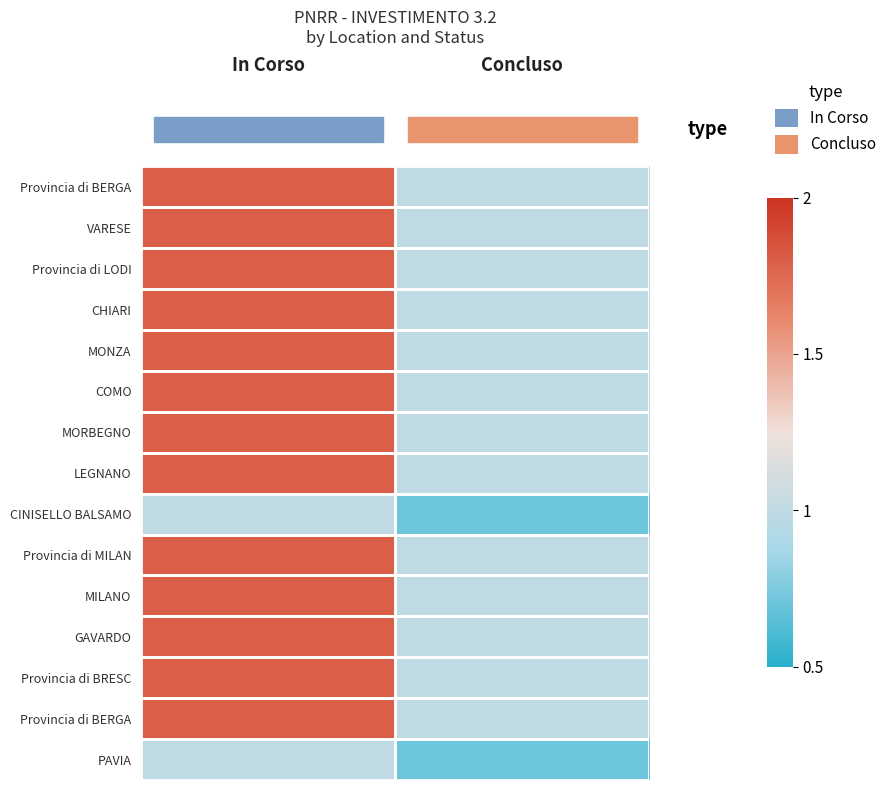

At how many categories does at least one series exceed 0?

2